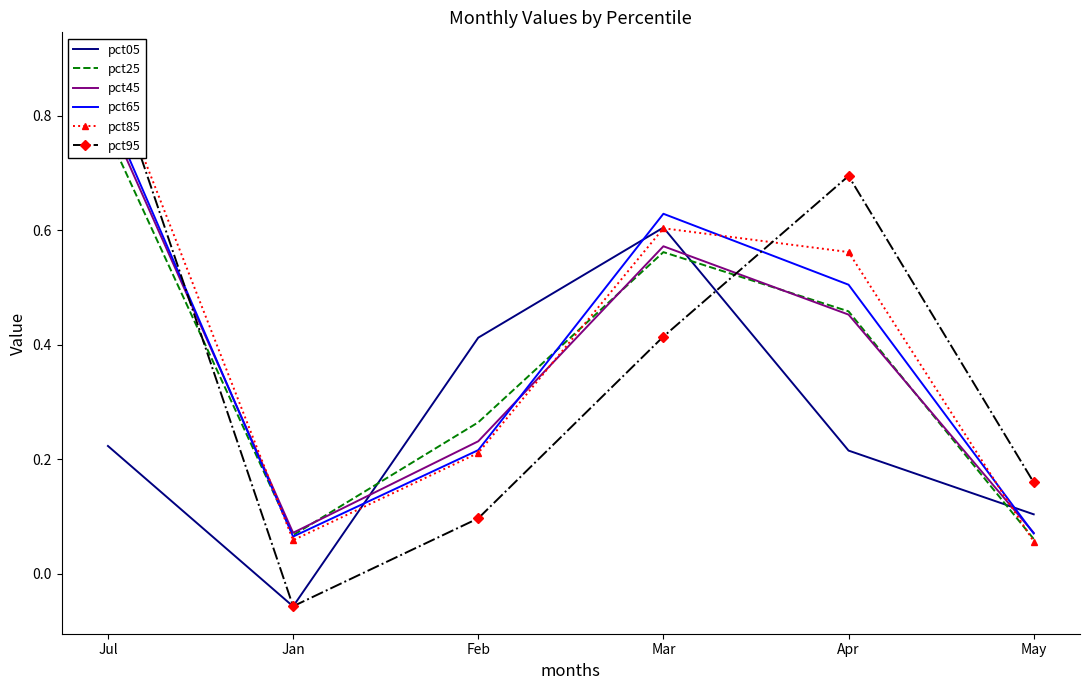

What is the minimum value for pct85?

0.1